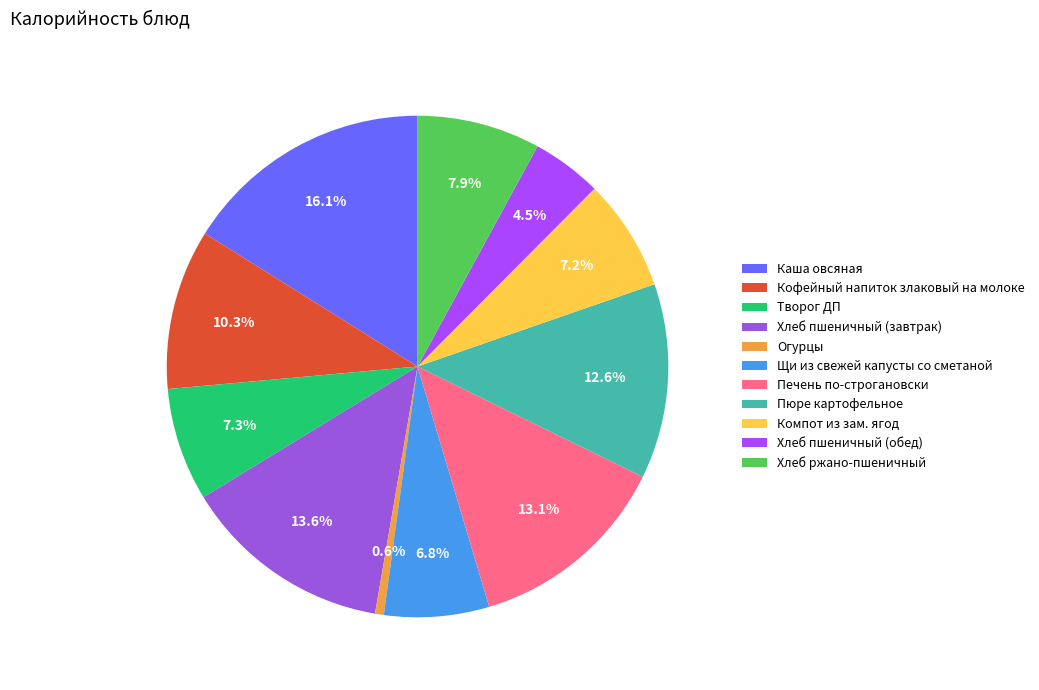

To the nearest percent, what is the average slice percentage?

9%